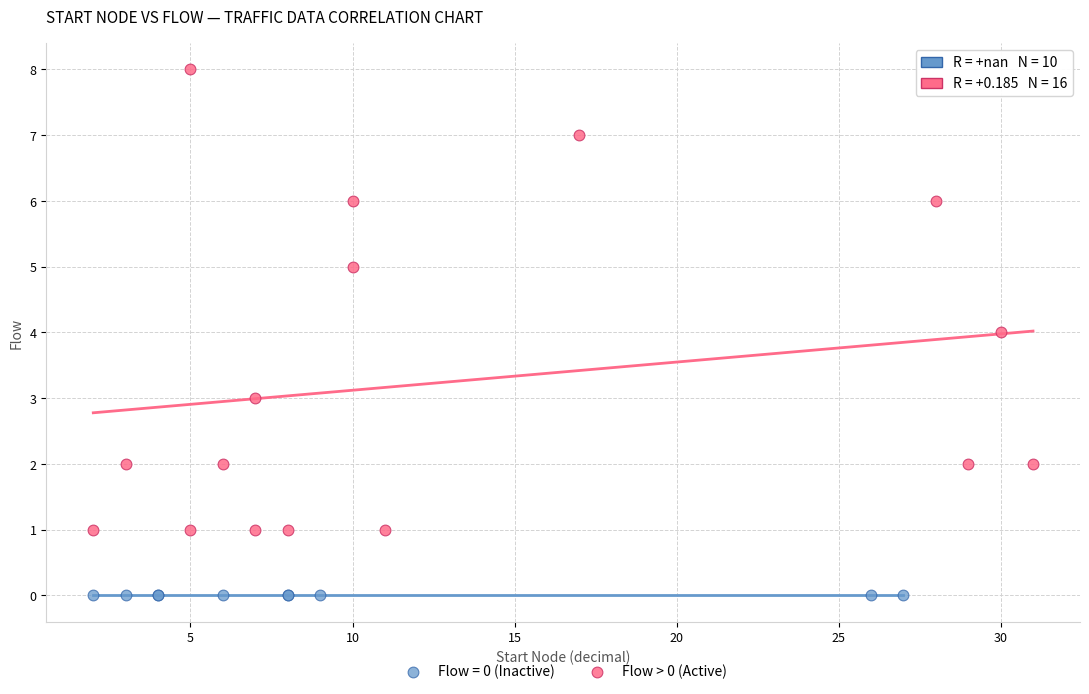

Which series reaches the minimum Y coordinate?

Flow = 0 (Inactive)